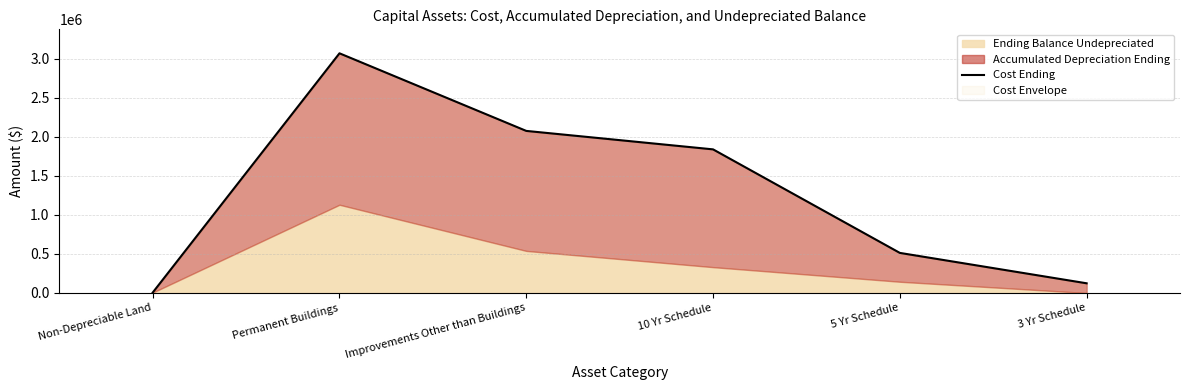

What is the average value?

1270868